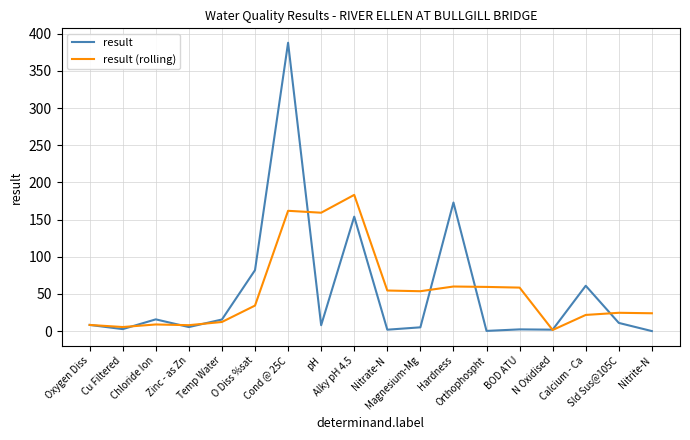

The value of result (rolling) at Zinc - as Zn is 8.0. True or false?

True